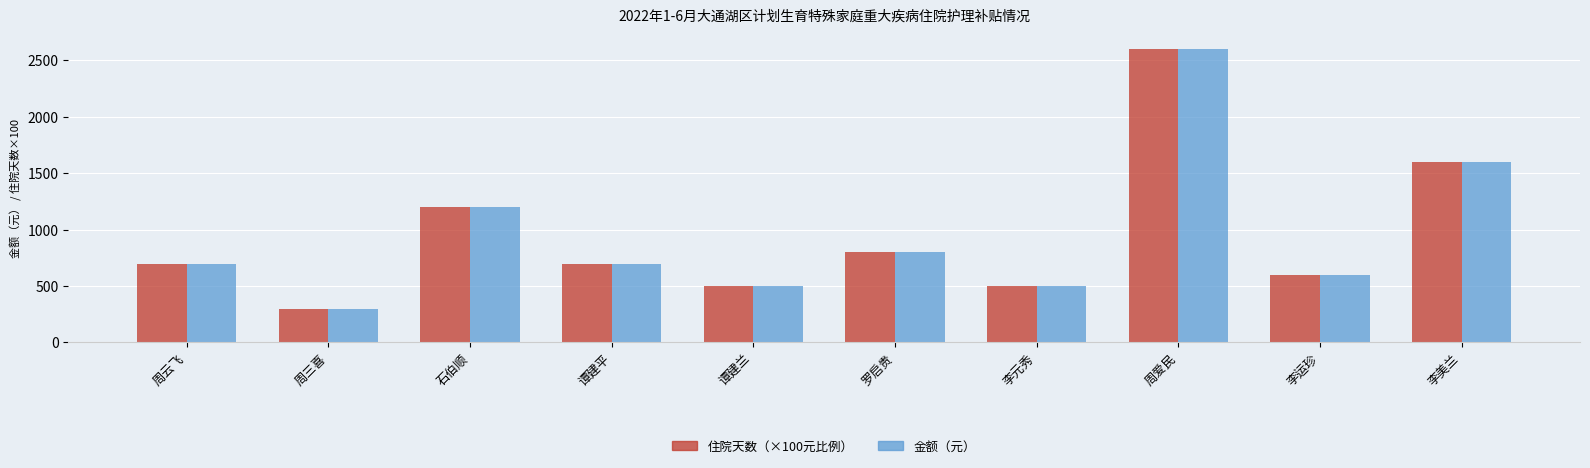

At which category does the chart reach its peak across all series?

周爱民